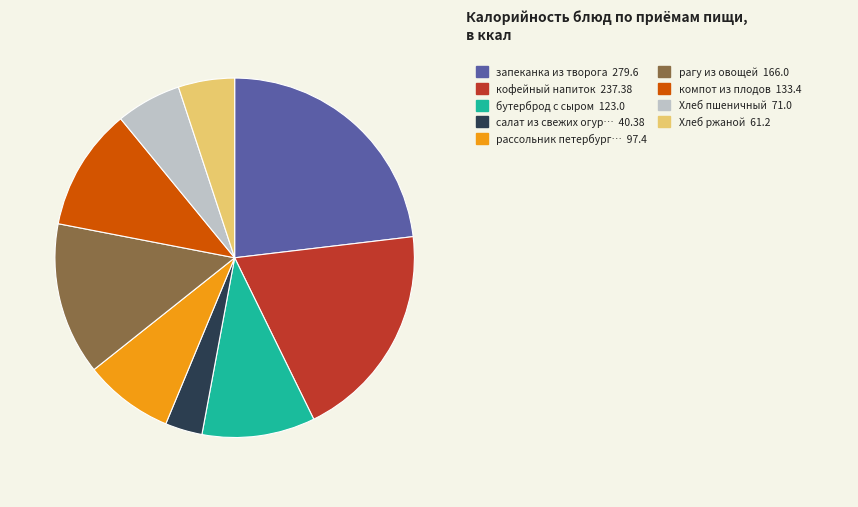

Is there a majority slice in this chart?

No